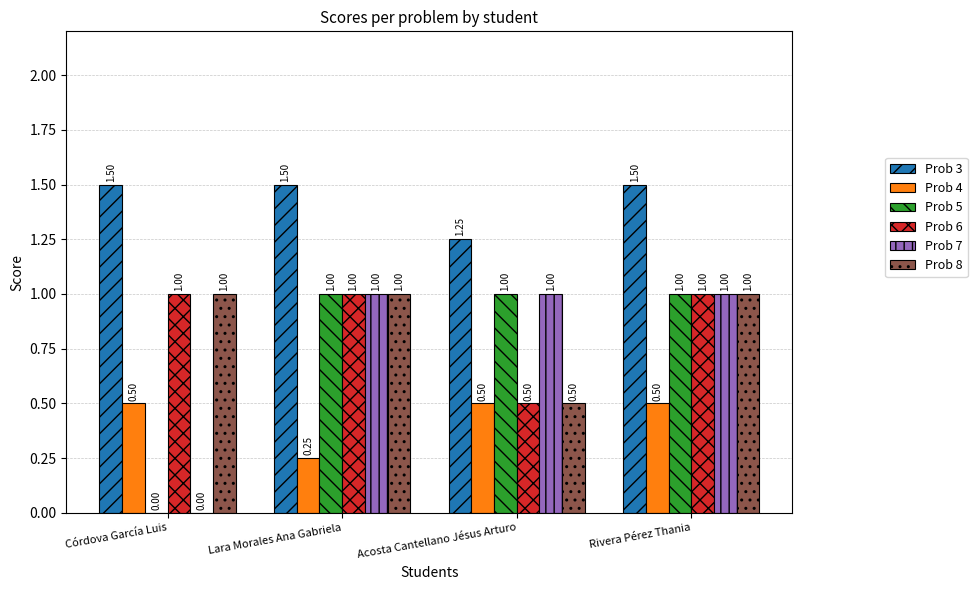

What is the sum of all Prob 7 values?

3.0